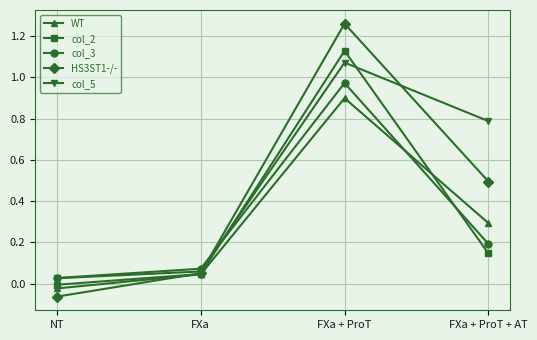

Where is the first local maximum for col_2?

FXa + ProT